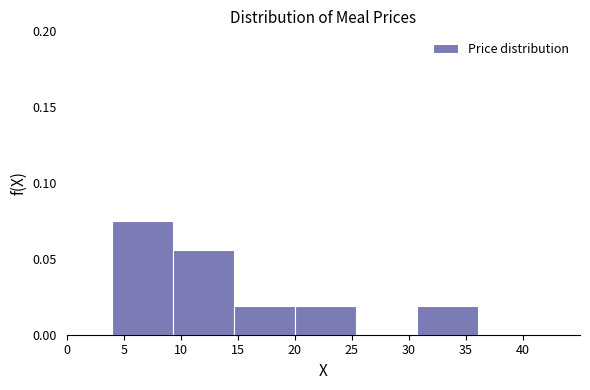

Over which range of the x-axis is the bar tallest?

4.0 to 9.5